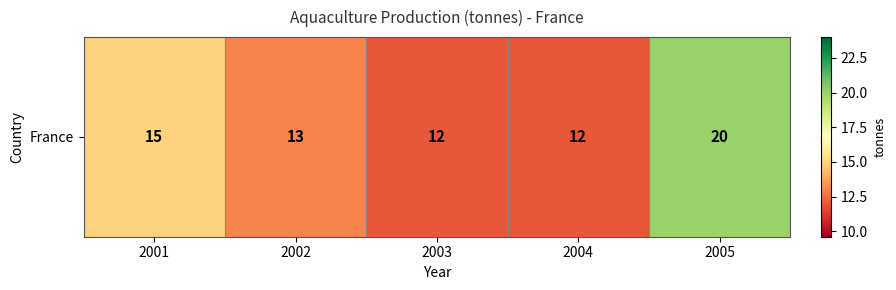

What is the change in value from 2001 to 2002?

-2